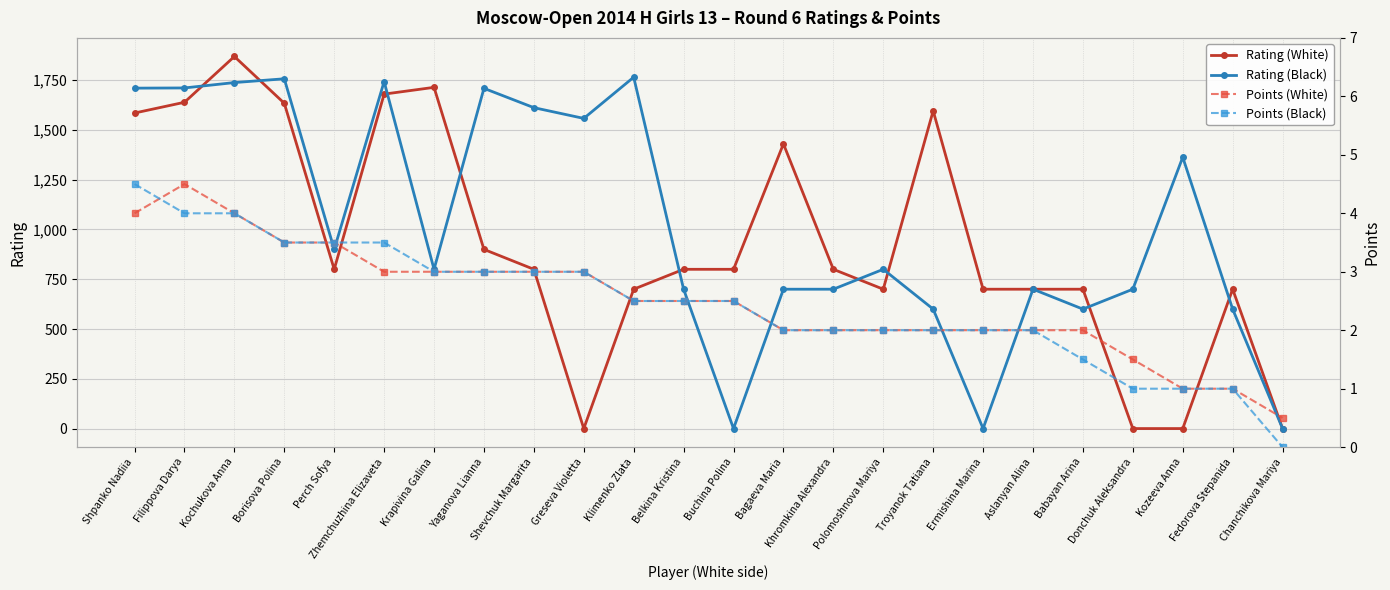

How many categories are shown in the chart?

24